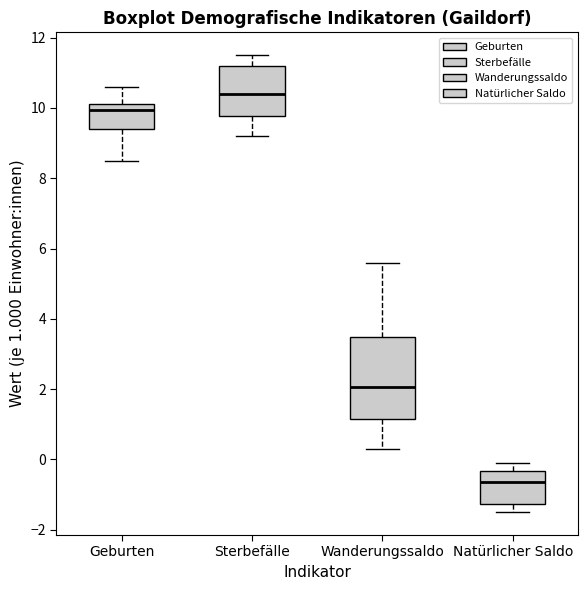

Where does the upper whisker of the box for Sterbefälle end on the y-axis? The values are not printed on the chart, so give them approximately, as read against the axis.

11.6